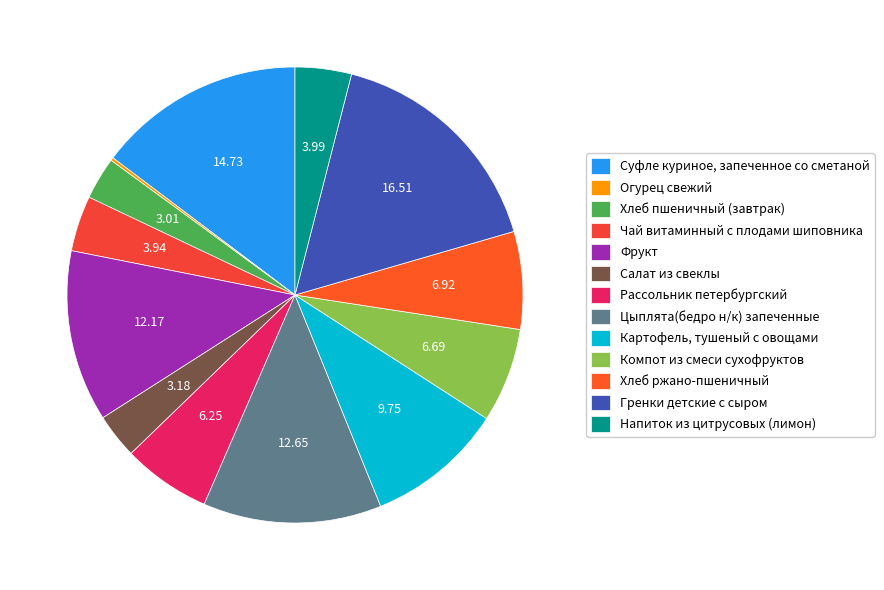

Is there a majority slice in this chart?

No